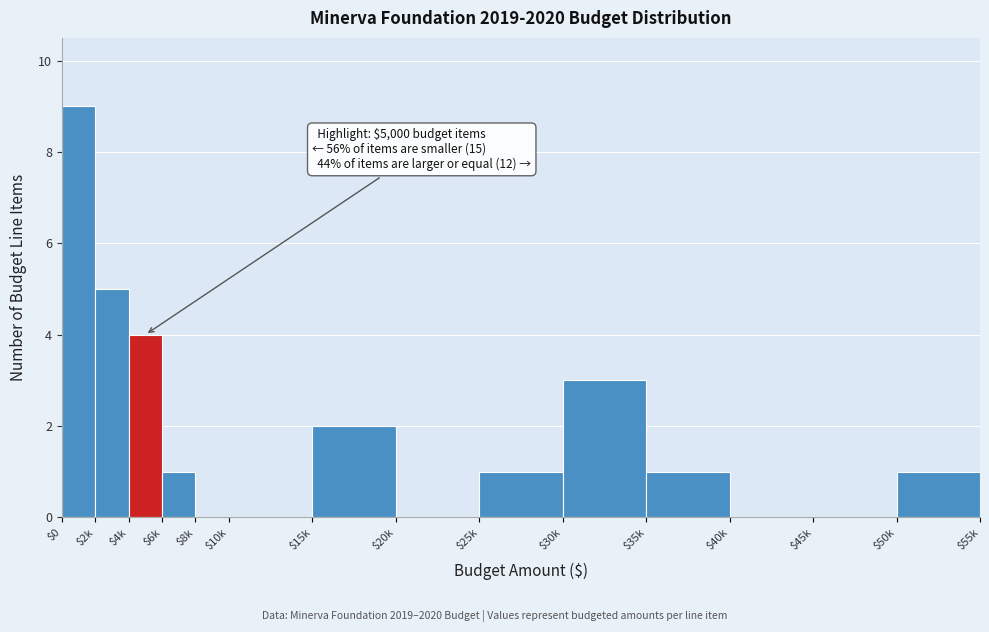

What is the sum of all values?

27